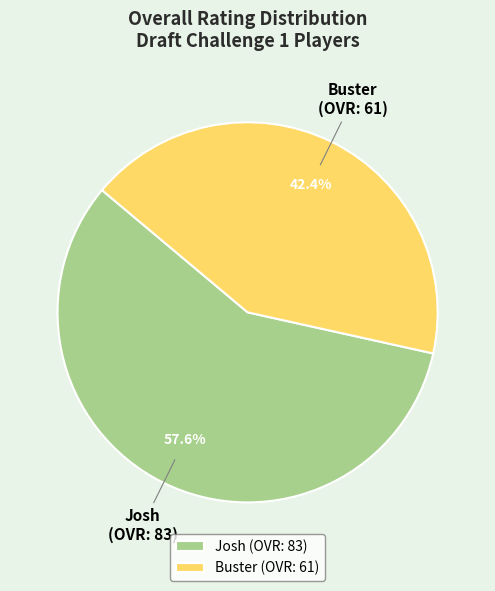

What is the largest slice in the pie chart?

Josh